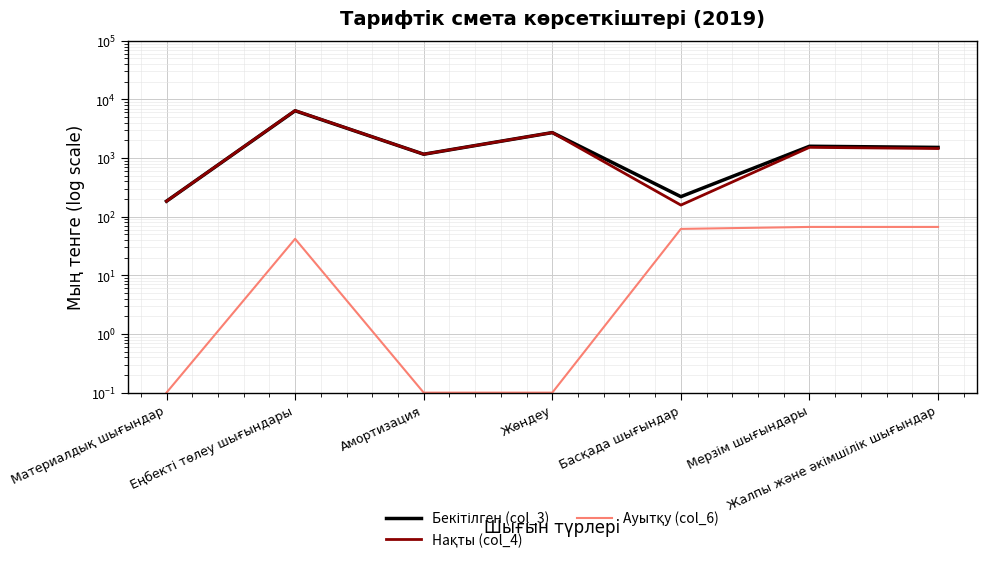

At which category does Нақты (col_4) reach its first local valley?

Амортизация